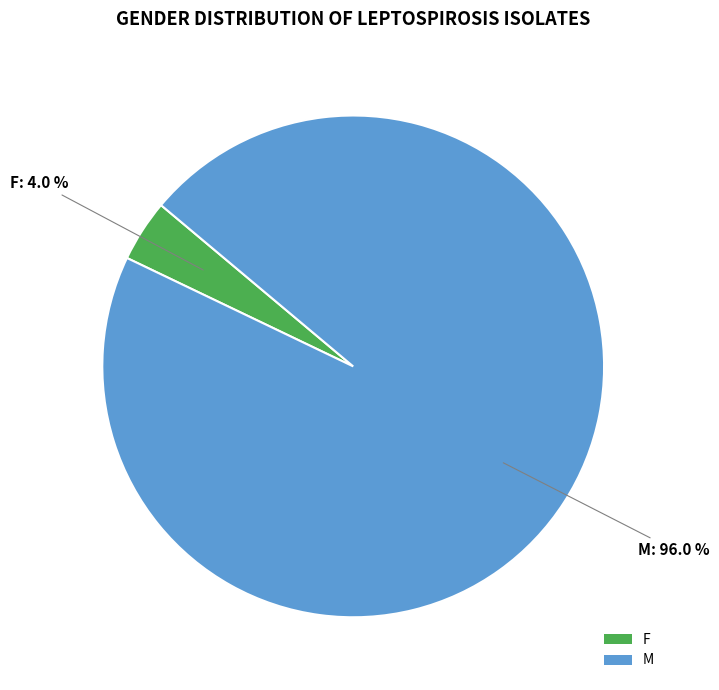

Is it true that M is 85% of the pie?

False